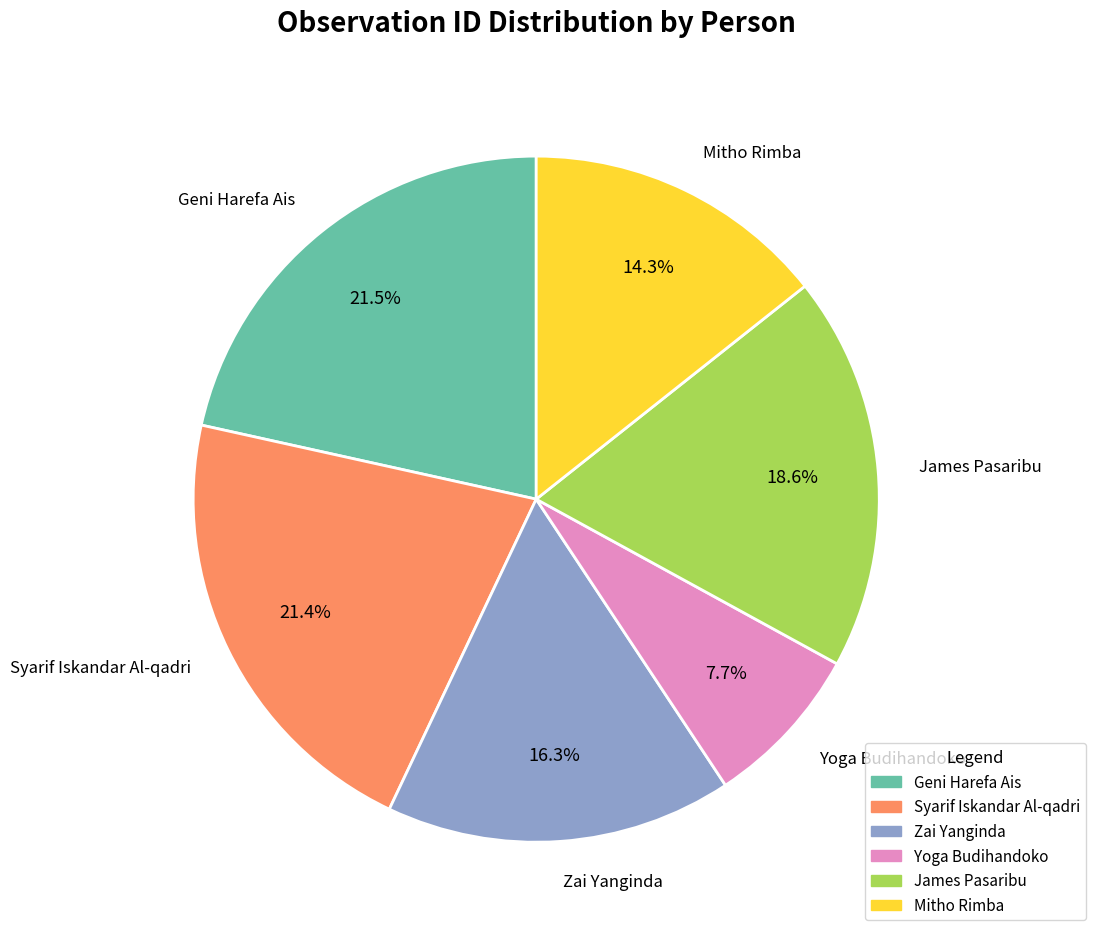

What is the ratio of the value at Zai Yanginda to the value at Mitho Rimba?

1.1